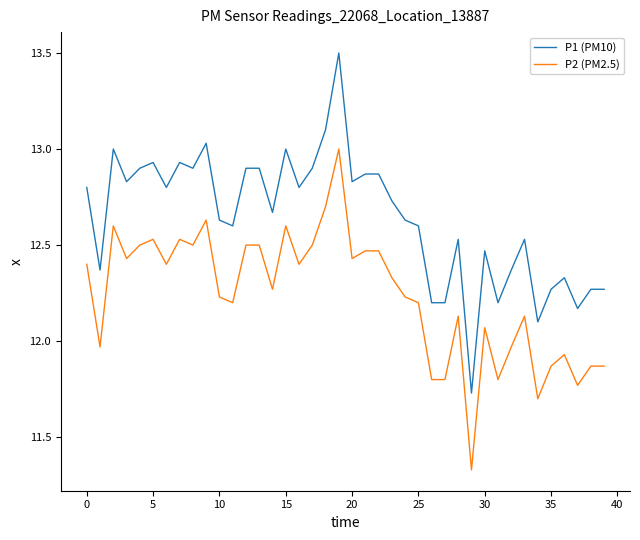

Which series has the largest total across all categories?

P1 (PM10)